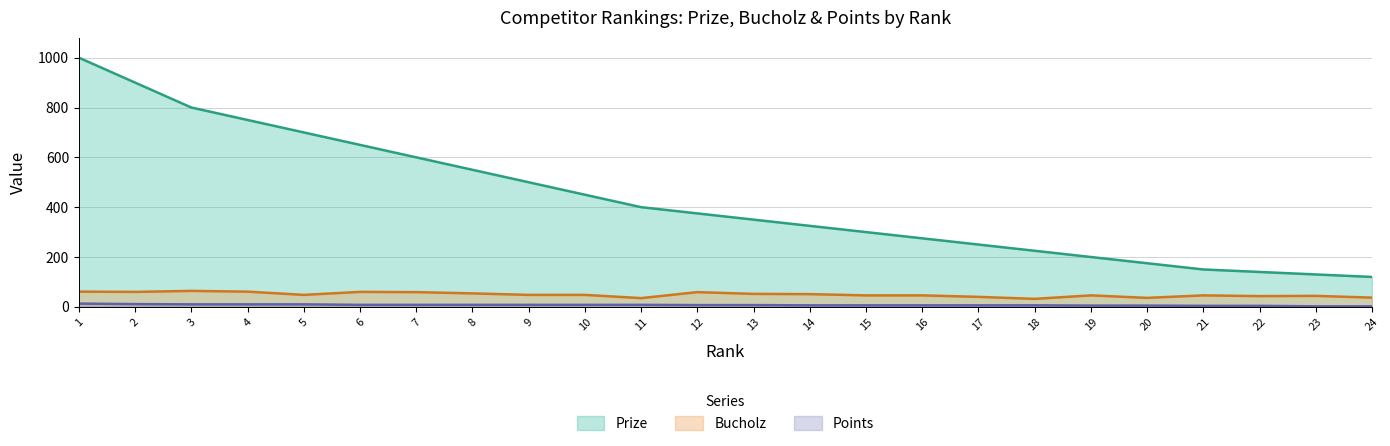

What is the spread (max minus min) of values at 12?

368